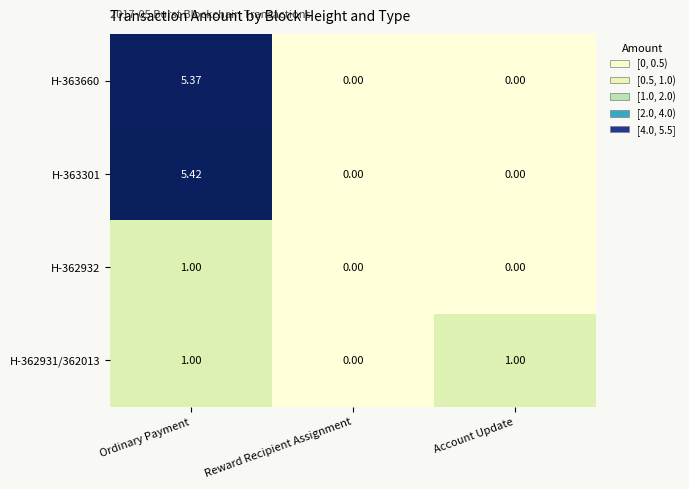

At how many categories does at least one series exceed 2?

1